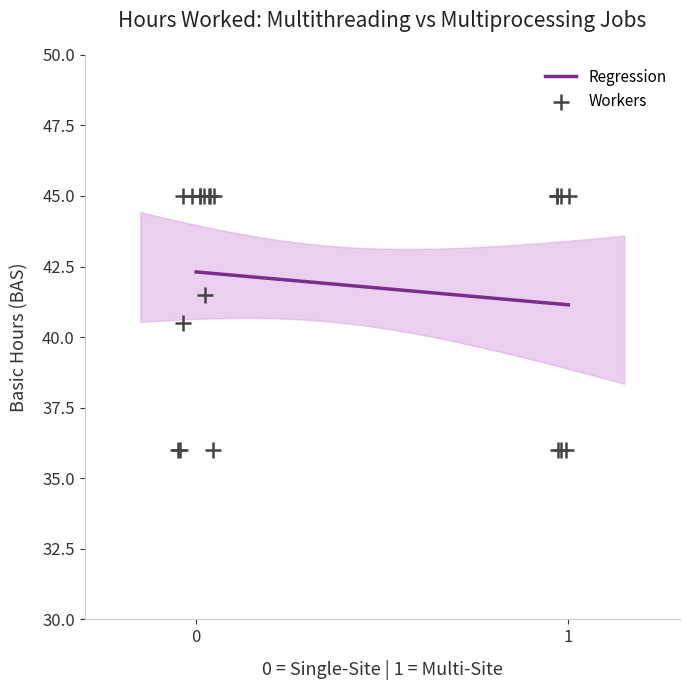

What Y value in the scatter plot is closest to 40?

40.5